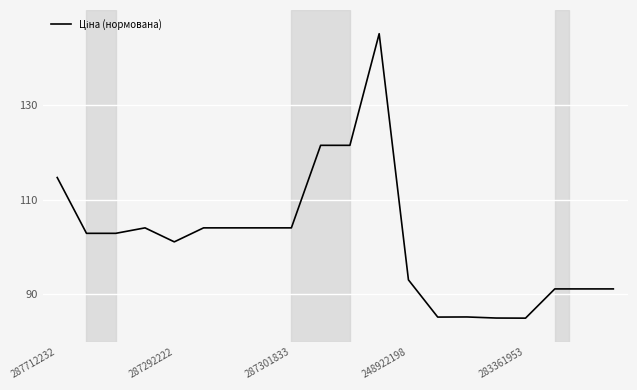

What is the smallest value displayed?

85.0